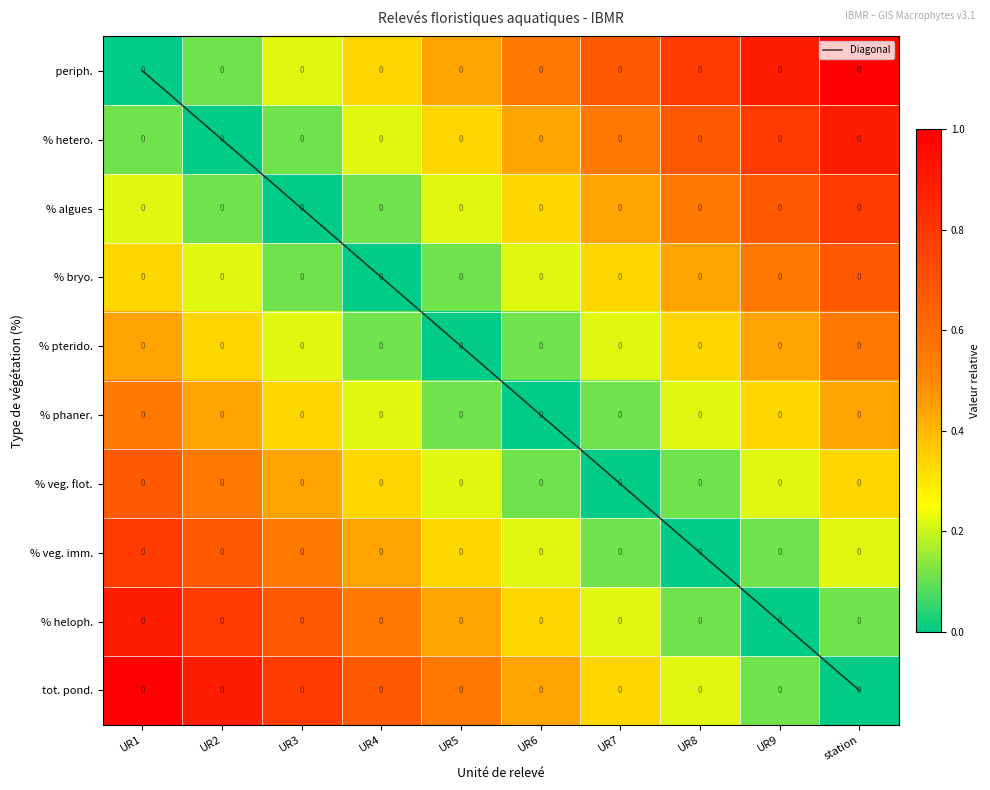

Which has a higher value, UR9 or UR8?

UR9